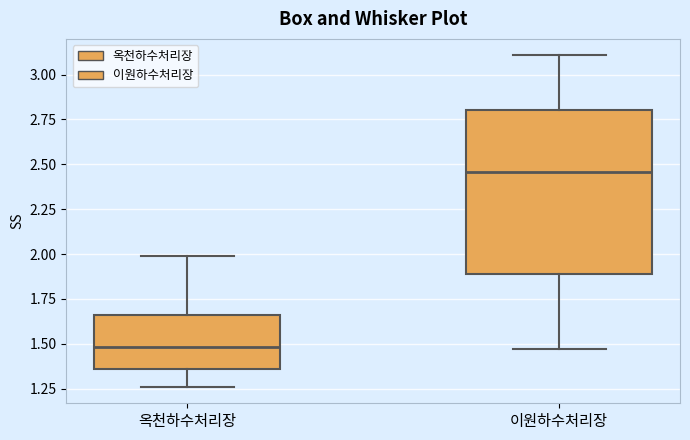

Which box is the tallest, from its lower edge to its upper edge?

이원하수처리장